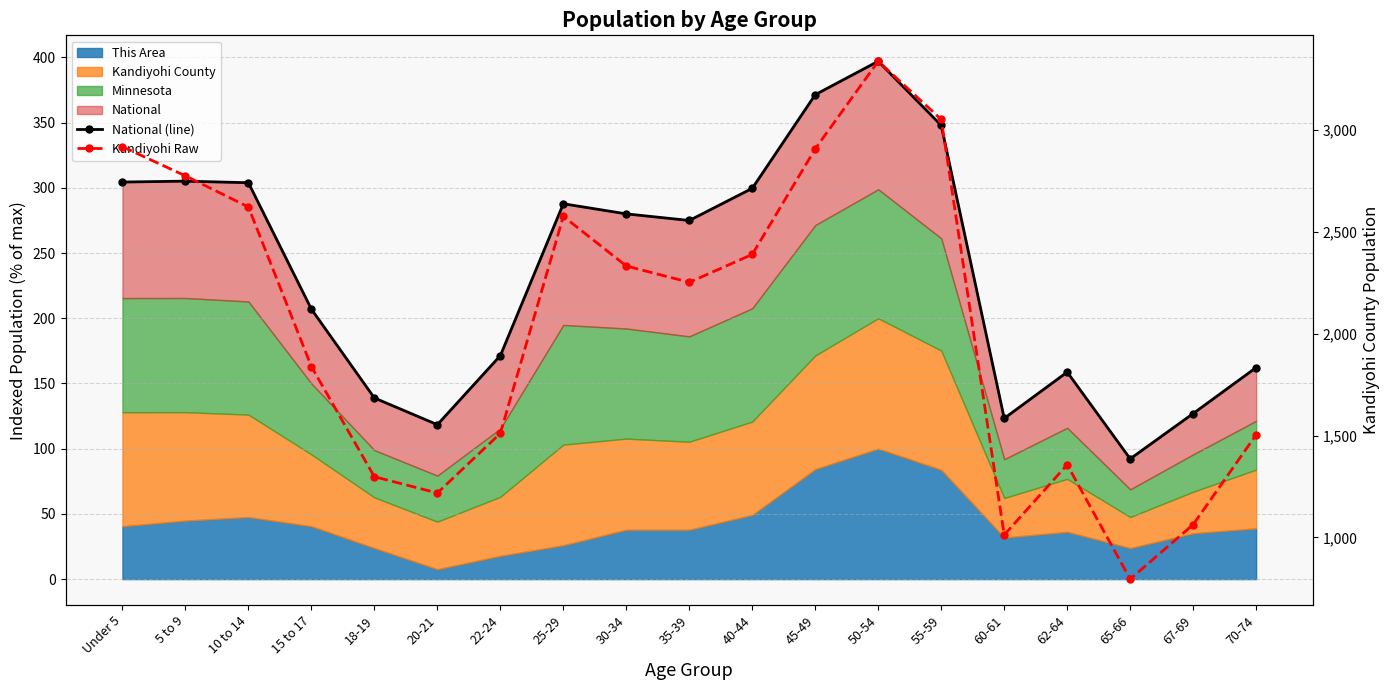

True or false: Kandiyohi Raw and National (line) intersect in this chart.

False